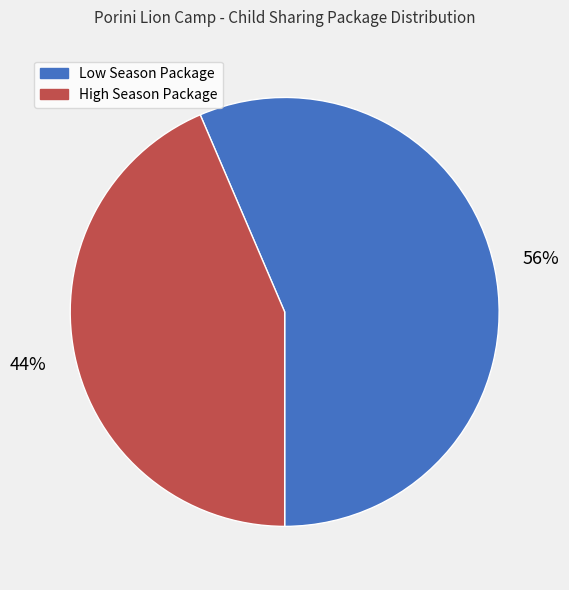

True or false: Low Season Package accounts for 56% of the total.

True